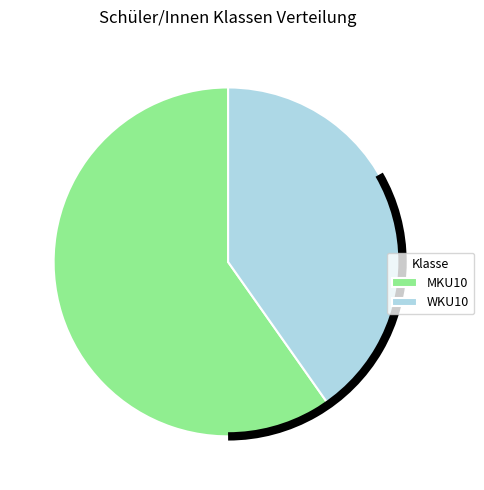

The MKU10 slice represents 73% of the pie. True or false?

False